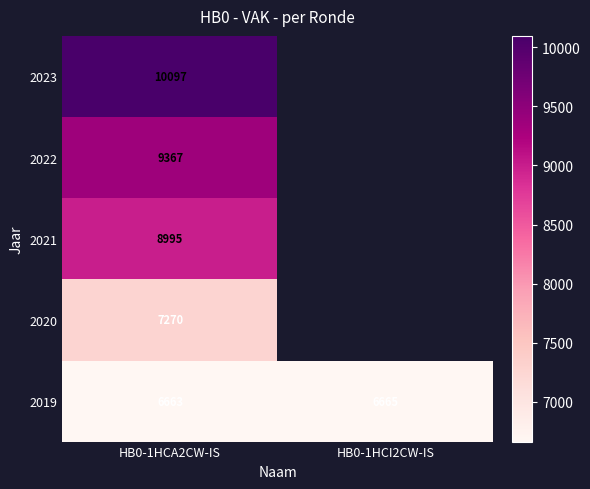

Is it true that 2019 equals 2333.3 at HB0-1HCA2CW-IS?

False